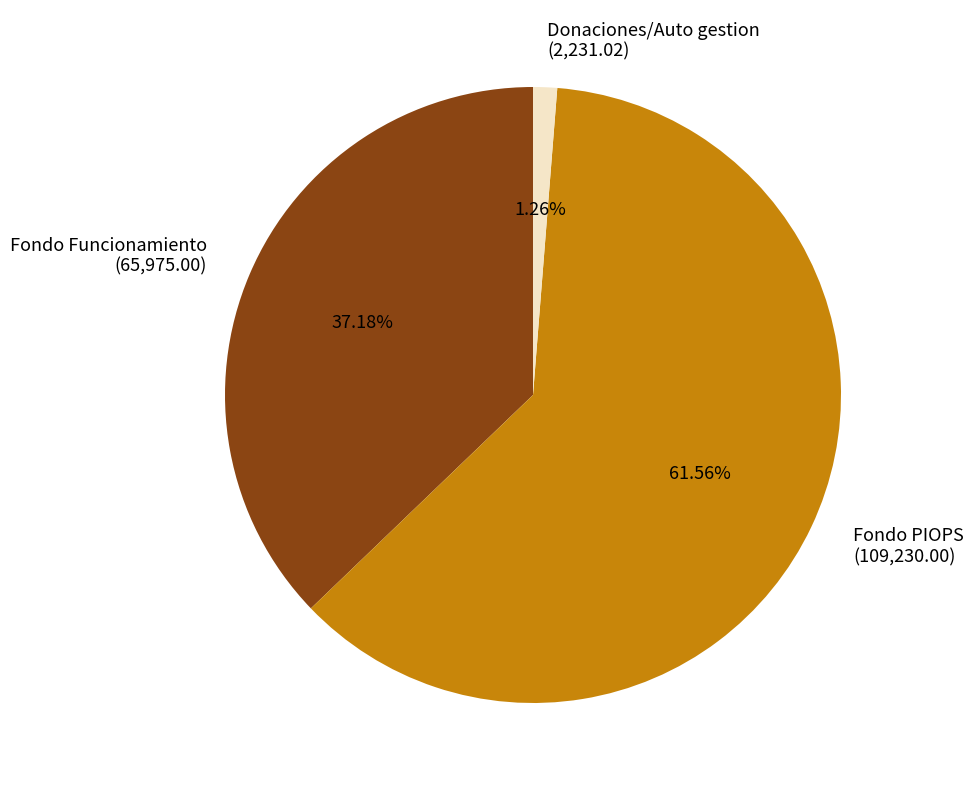

Which category has the biggest portion of the pie?

Fondo PIOPS